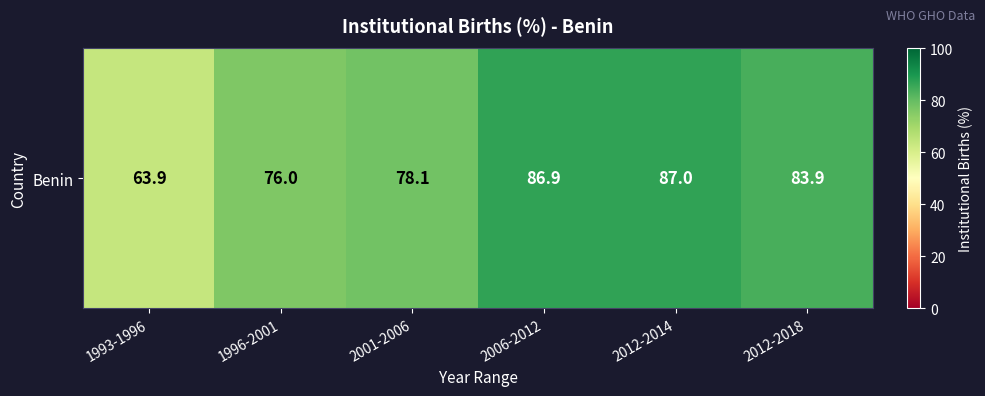

How many values exceed 83?

3